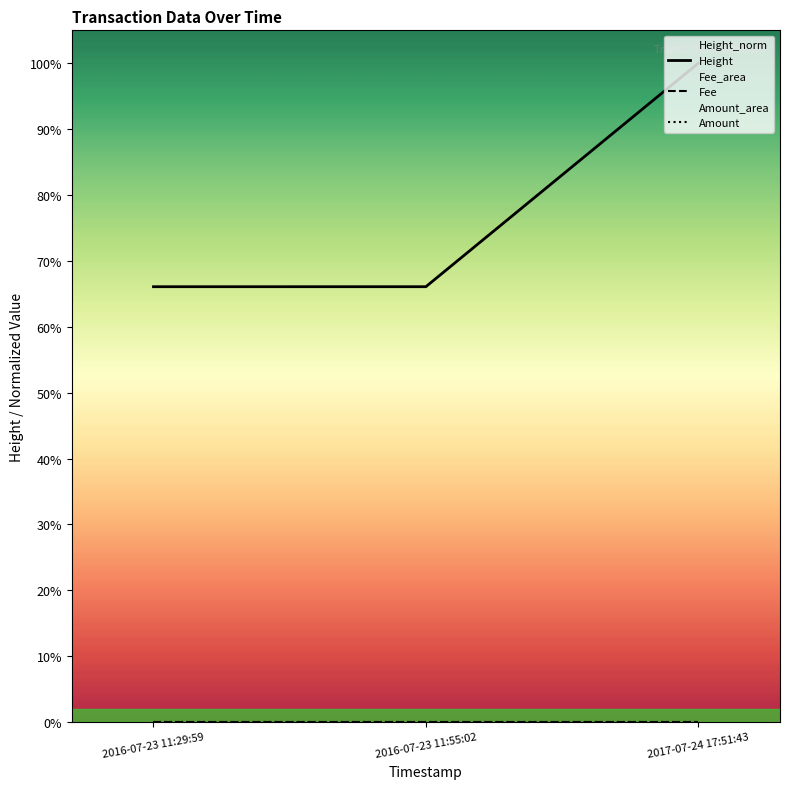

Which category has the highest value across all series?

2017-07-24 17:51:43